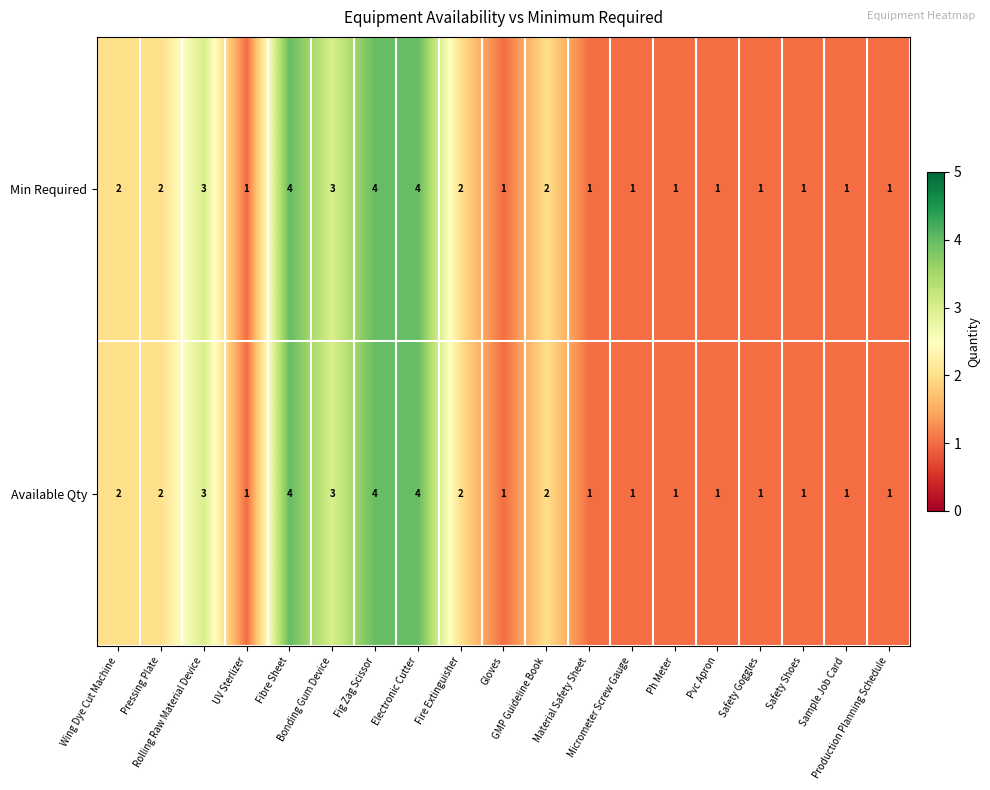

How many Available Qty values are between 1 and 3?

16